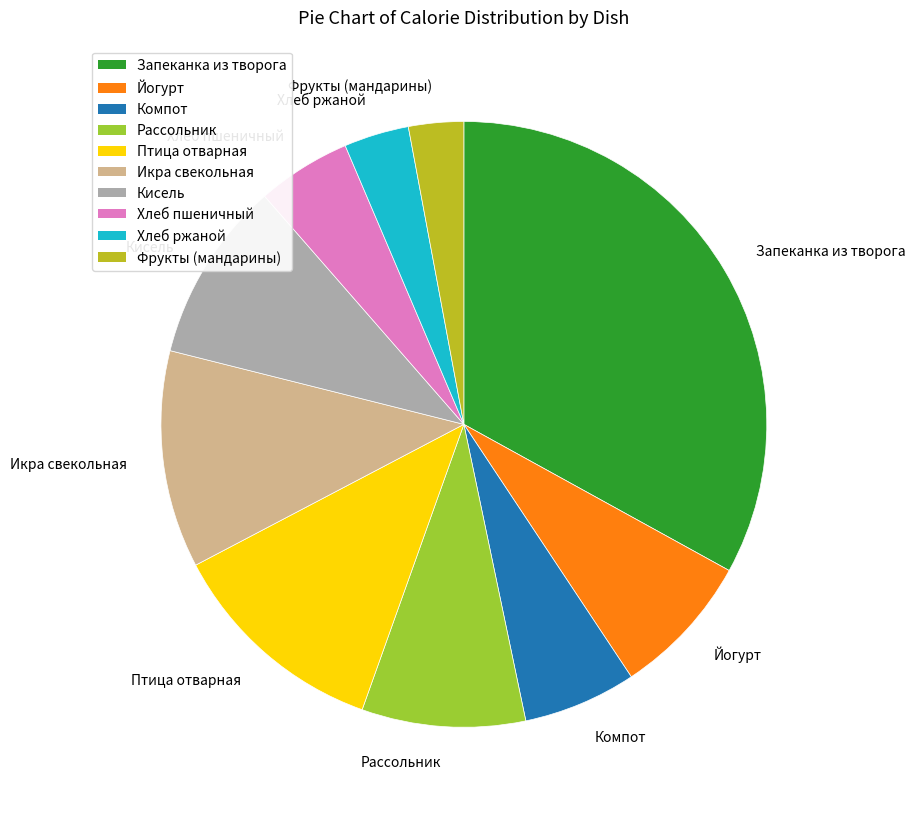

What is the smallest slice in the pie chart?

Фрукты (мандарины)